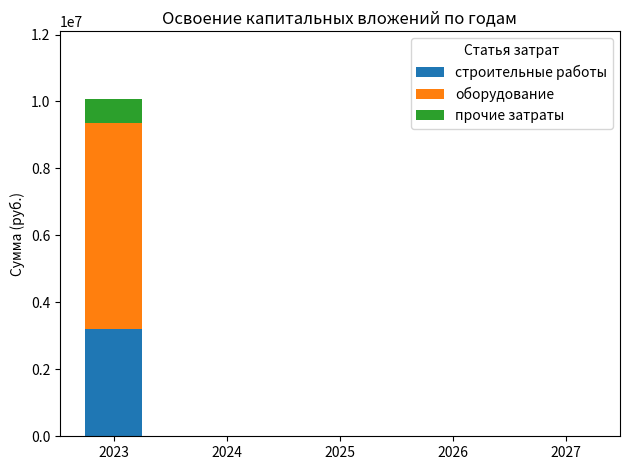

The value of строительные работы at 2023 is 3203000. True or false?

True